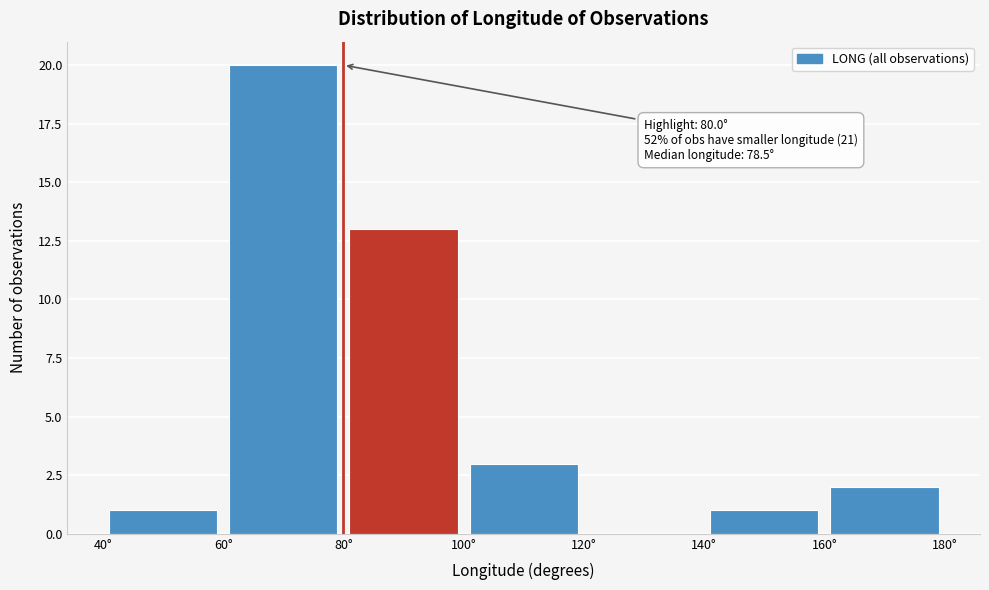

Over which range of the x-axis is the bar tallest?

60 to 80